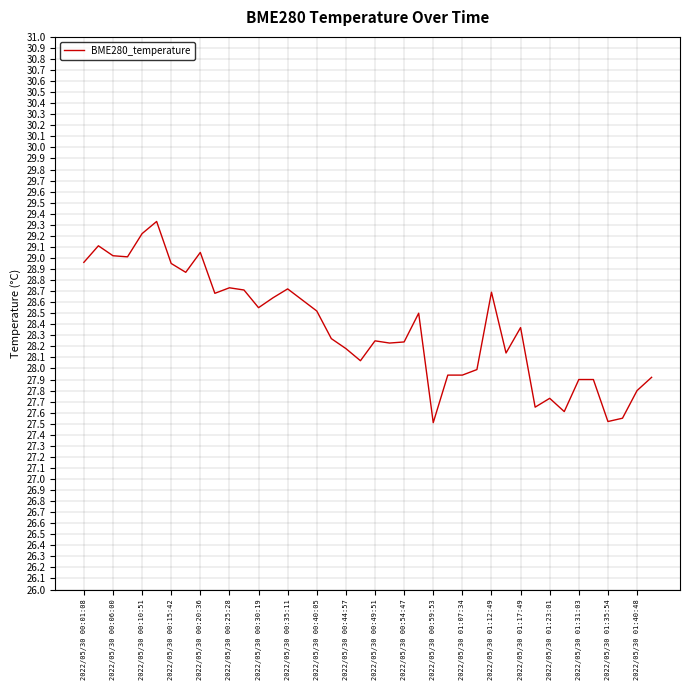

What is the difference between the maximum and minimum values?

1.8